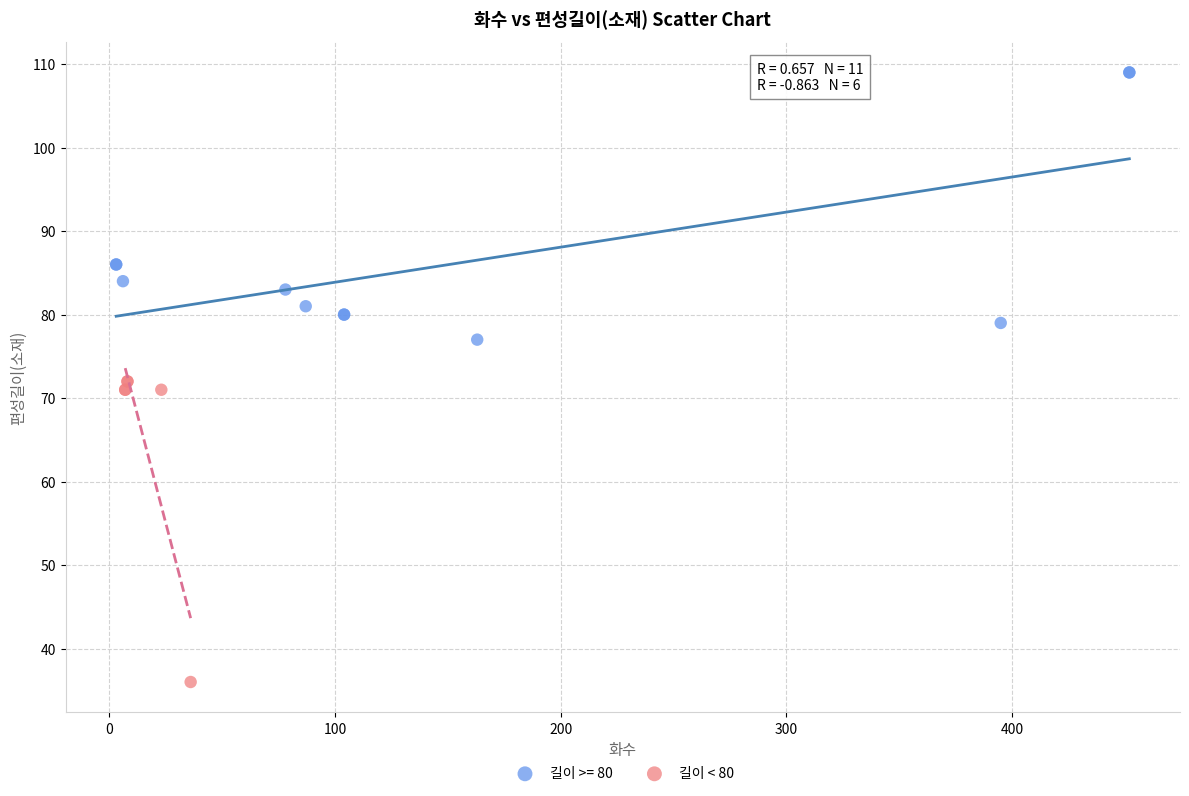

Which series reaches the maximum Y coordinate?

길이 >= 80